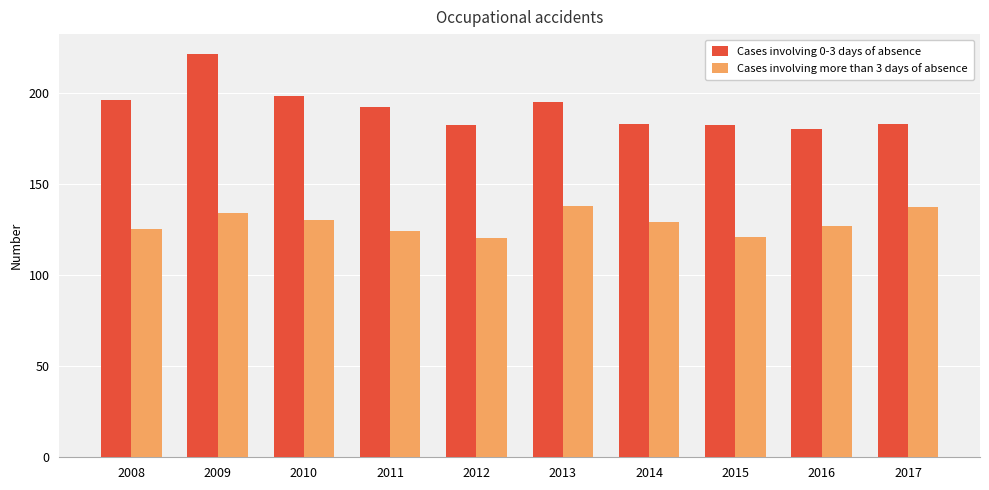

Where is Cases involving 0-3 days of absence nearest to the value 200?

2010